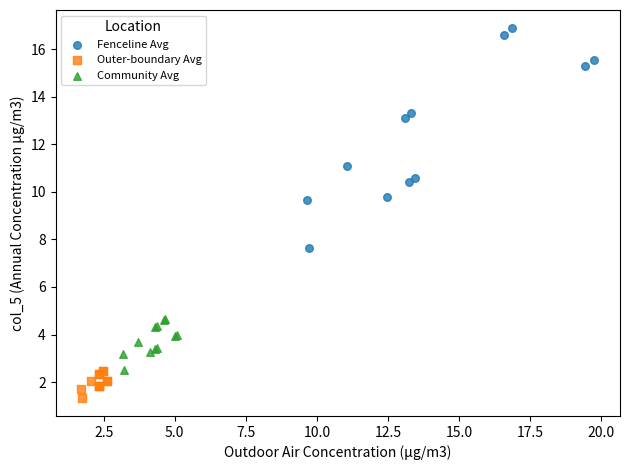

Which series contains the highest Y value?

Fenceline Avg